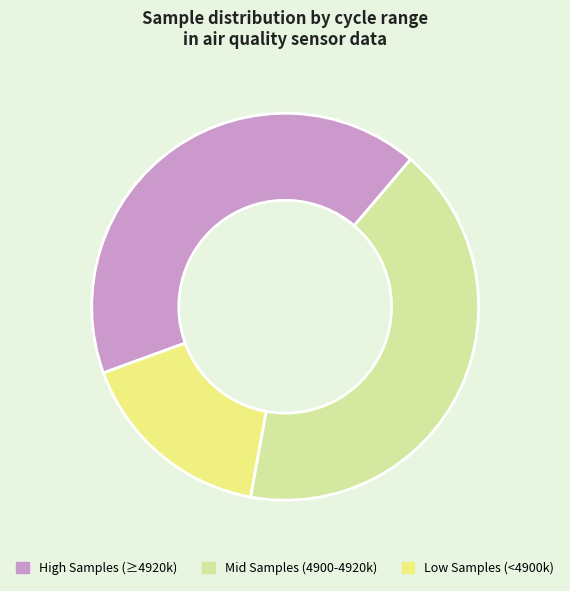

Is there a majority slice in this chart?

No